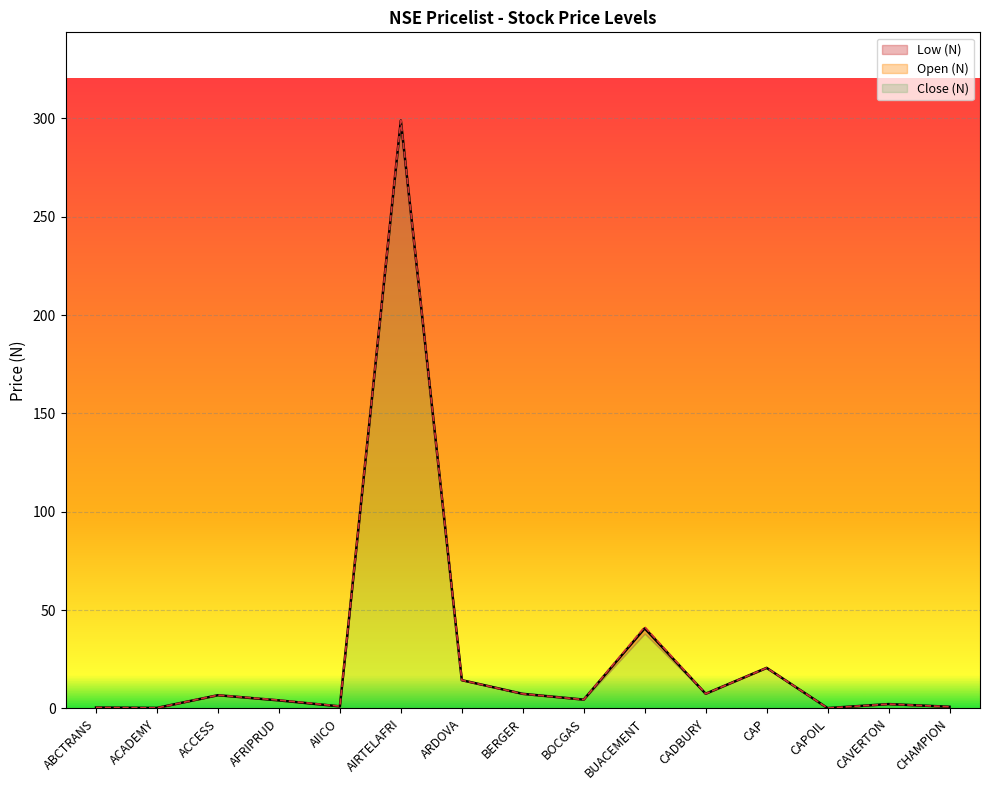

At which category is the sum across all series the highest?

AIRTELAFRI